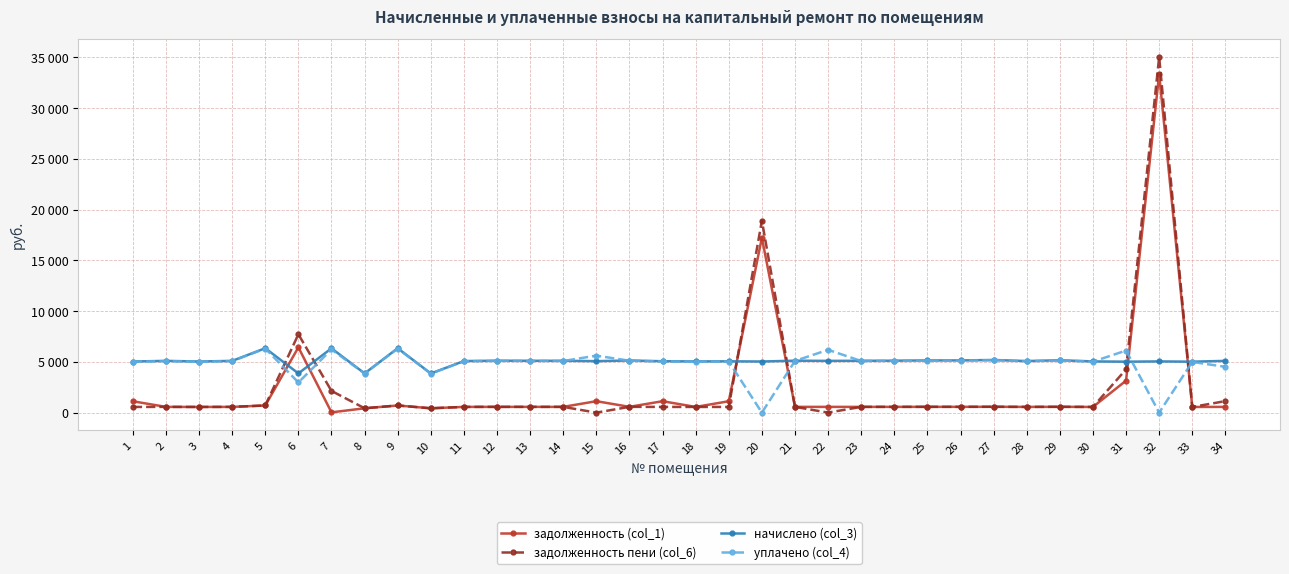

What is the difference between the highest and lowest values at 22?

6188.3